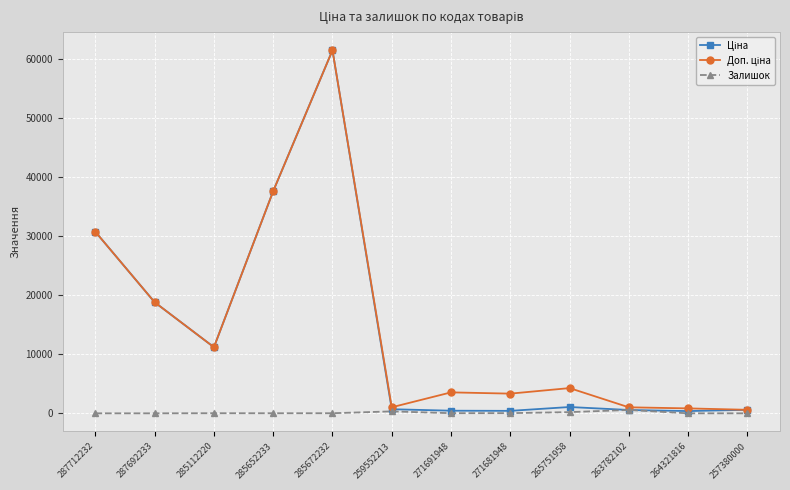

Which label corresponds to the largest value in the chart?

285672232